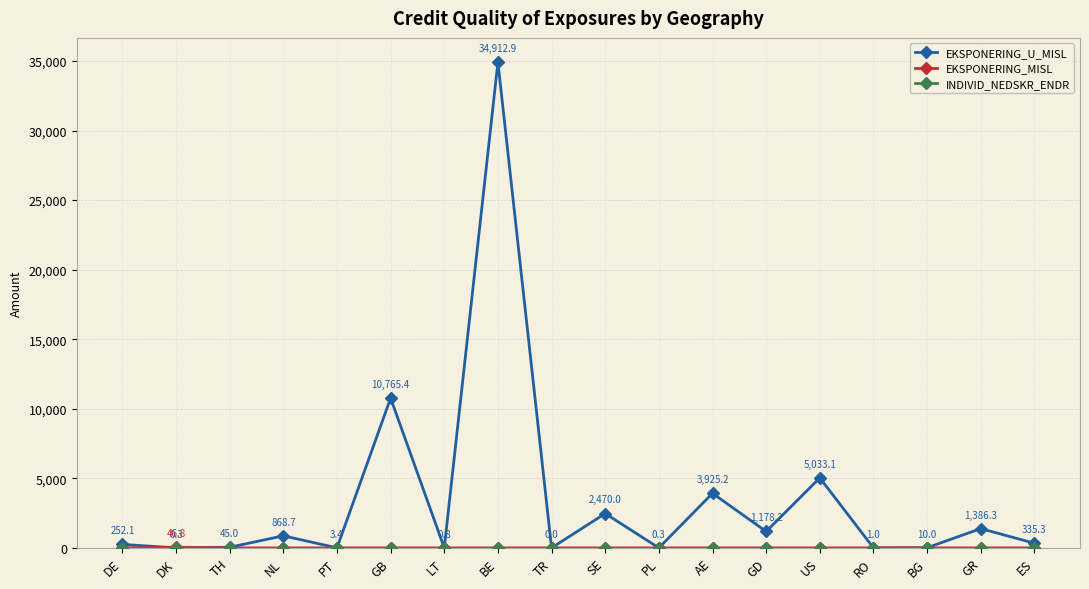

Which series has the largest total across all categories?

EKSPONERING_U_MISL